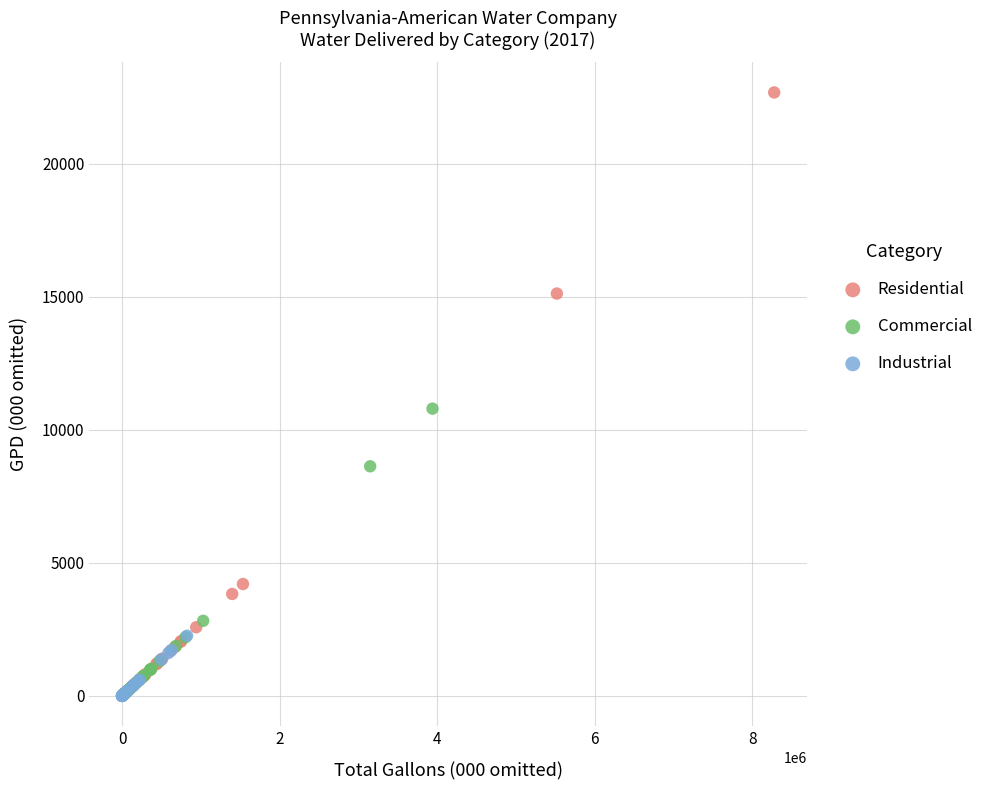

Which series has the largest Y range (max minus min)?

Residential